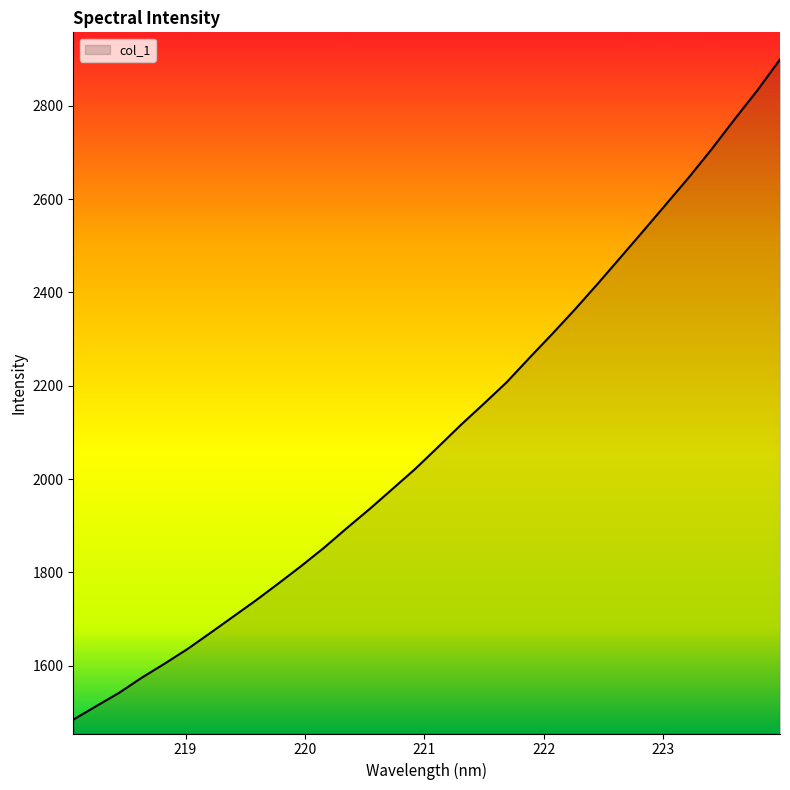

What is the minimum value shown in the chart?

1484.7